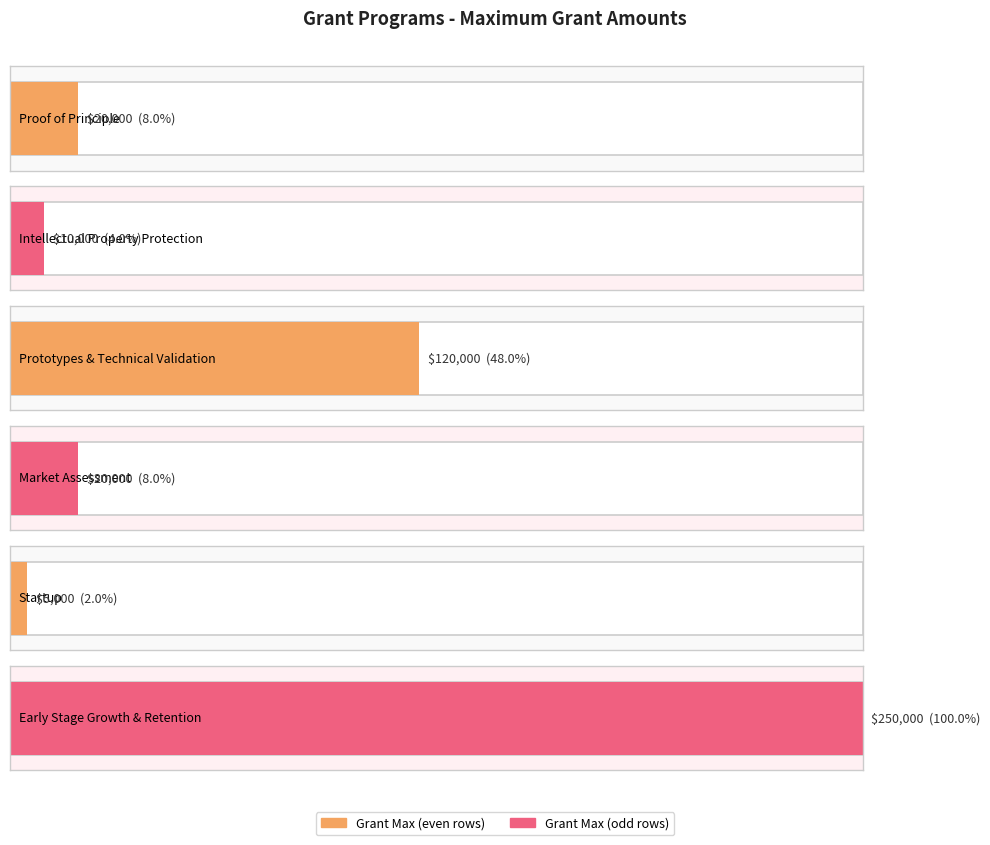

How many data points are less than 20000?

2